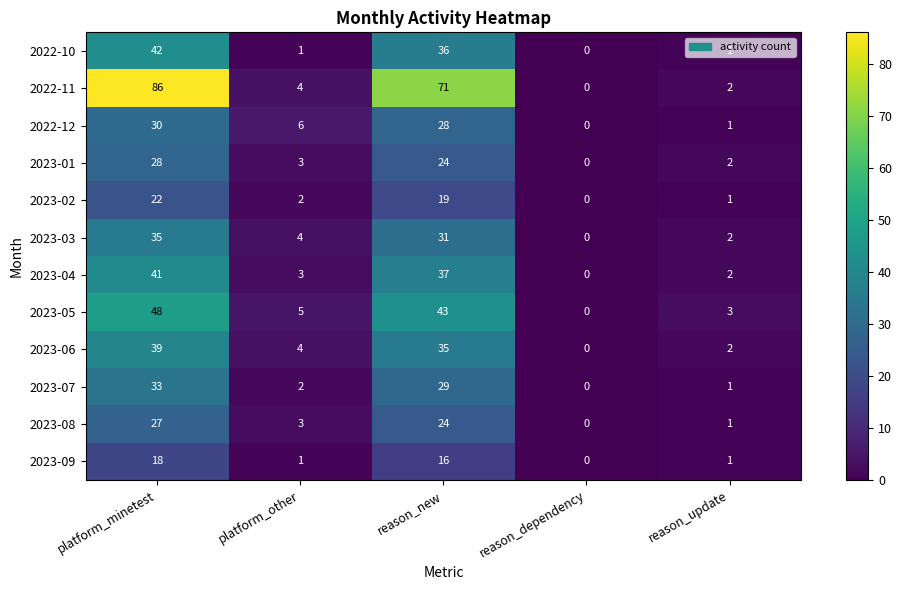

What is the difference between the 2023-09 values at reason_update and platform_minetest?

17